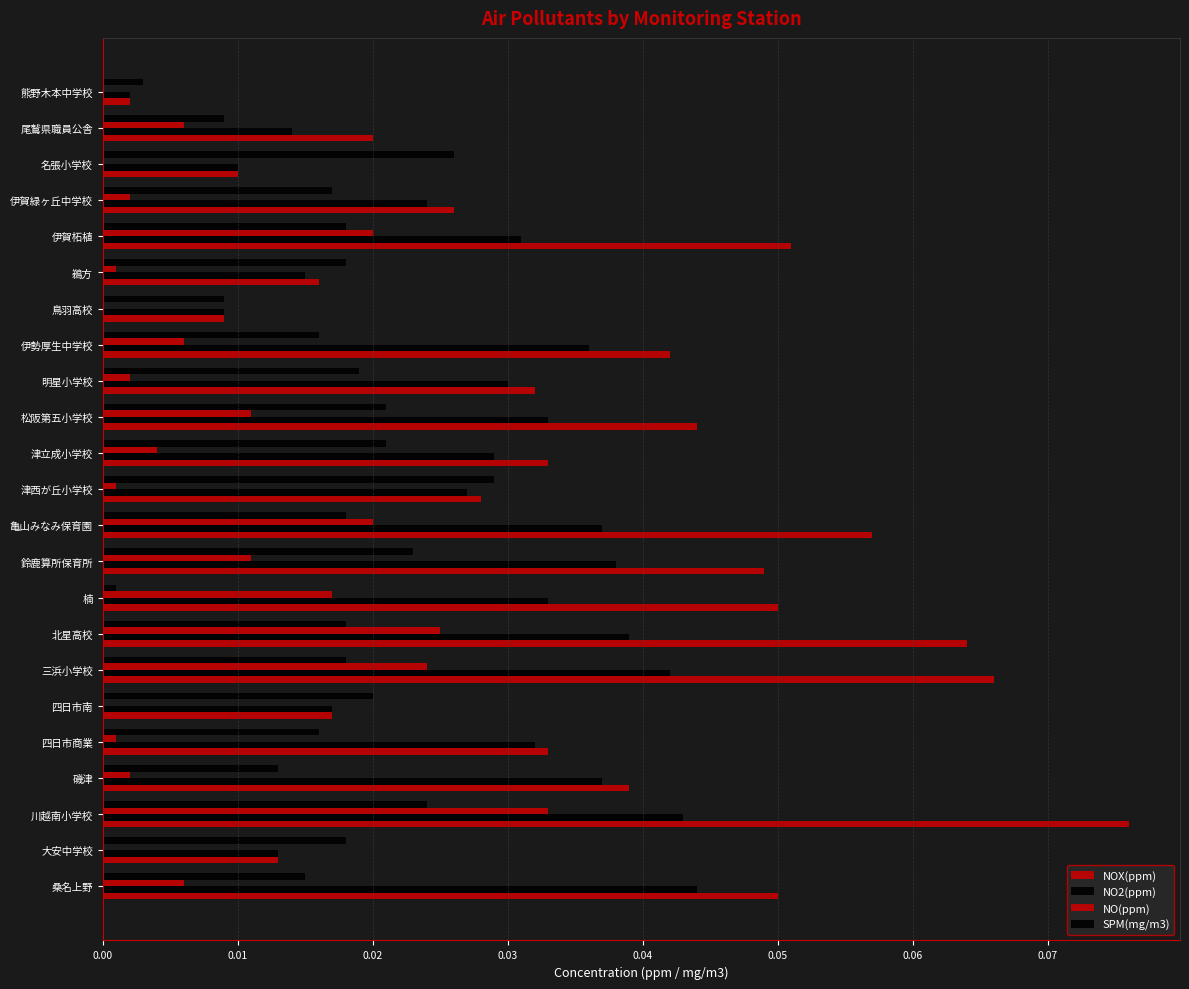

What position from the left is 大安中学校?

2